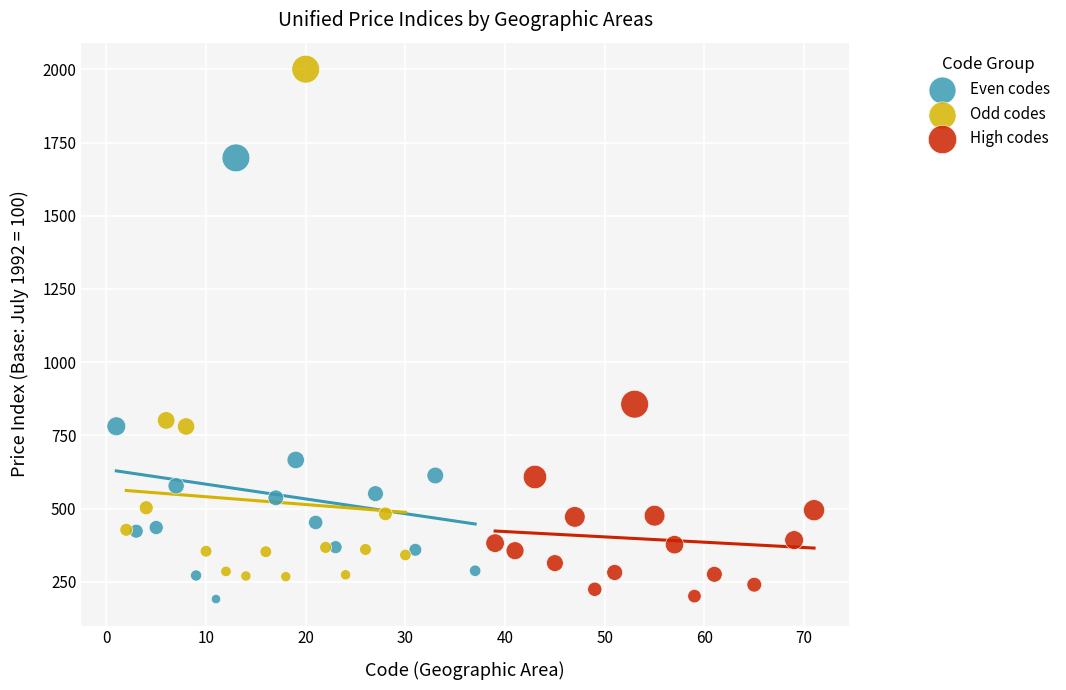

Which series contains the highest Y value?

Odd codes